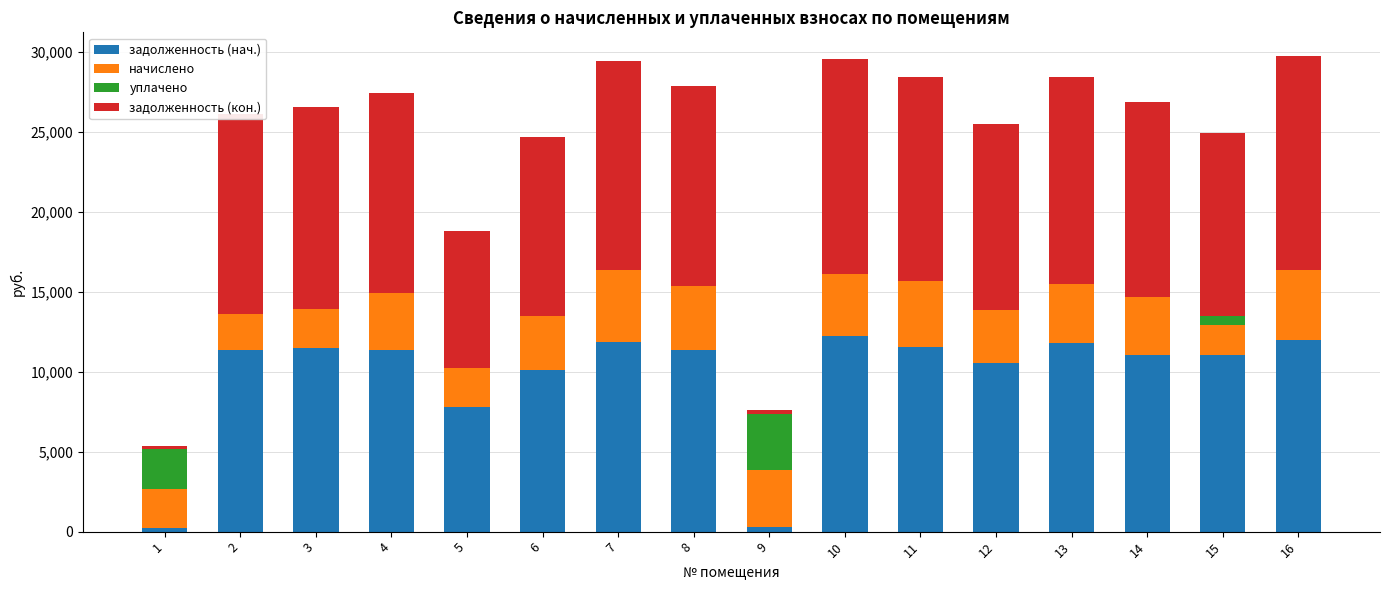

What is the highest value of the задолженность (нач.) series?

12225.9